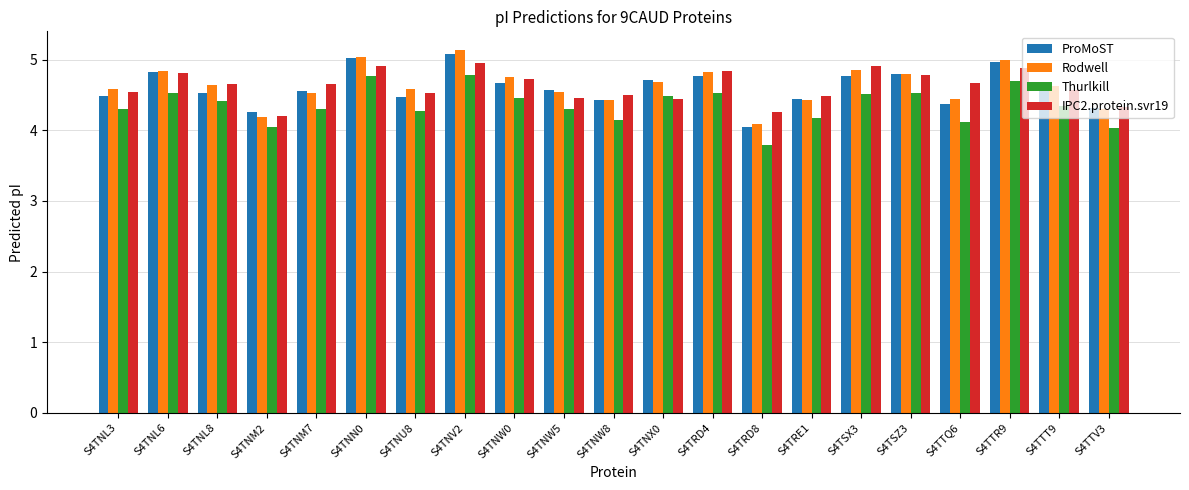

What is the minimum value for IPC2.protein.svr19?

4.2